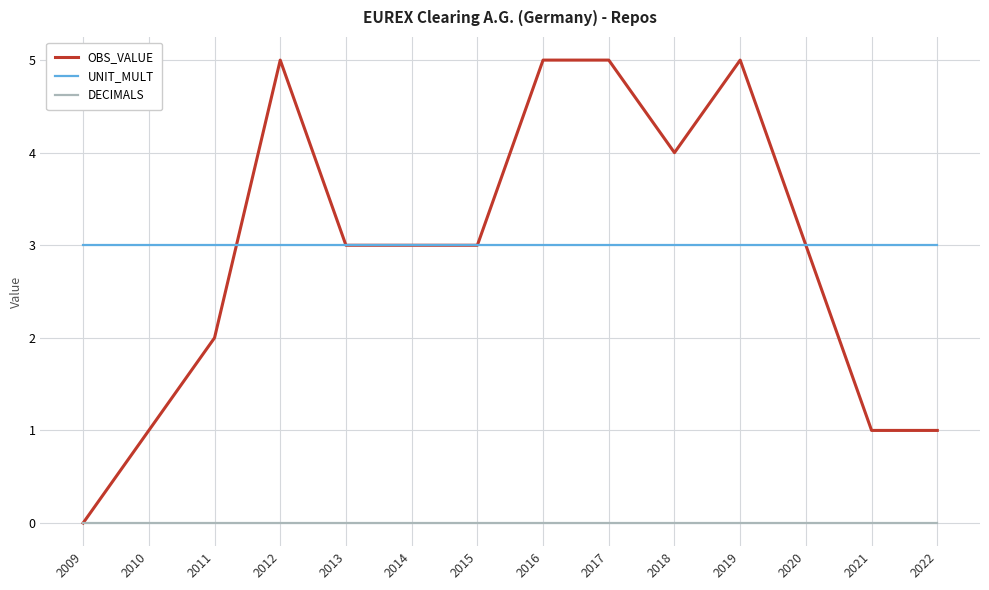

The value of UNIT_MULT at 2012 is 4. True or false?

False